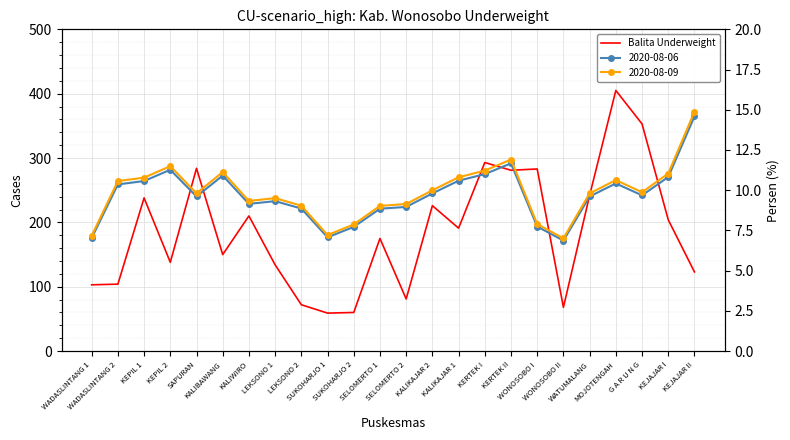

Is this an area chart (filled region under the line)?

No